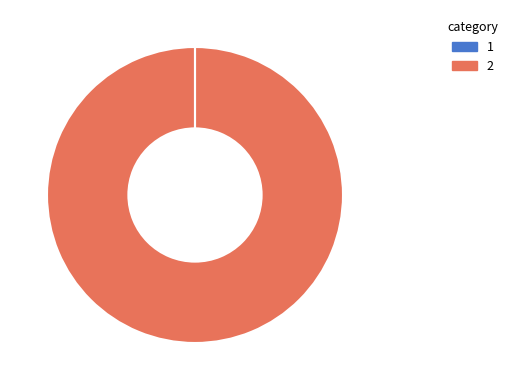

Does any single category account for the majority?

Yes